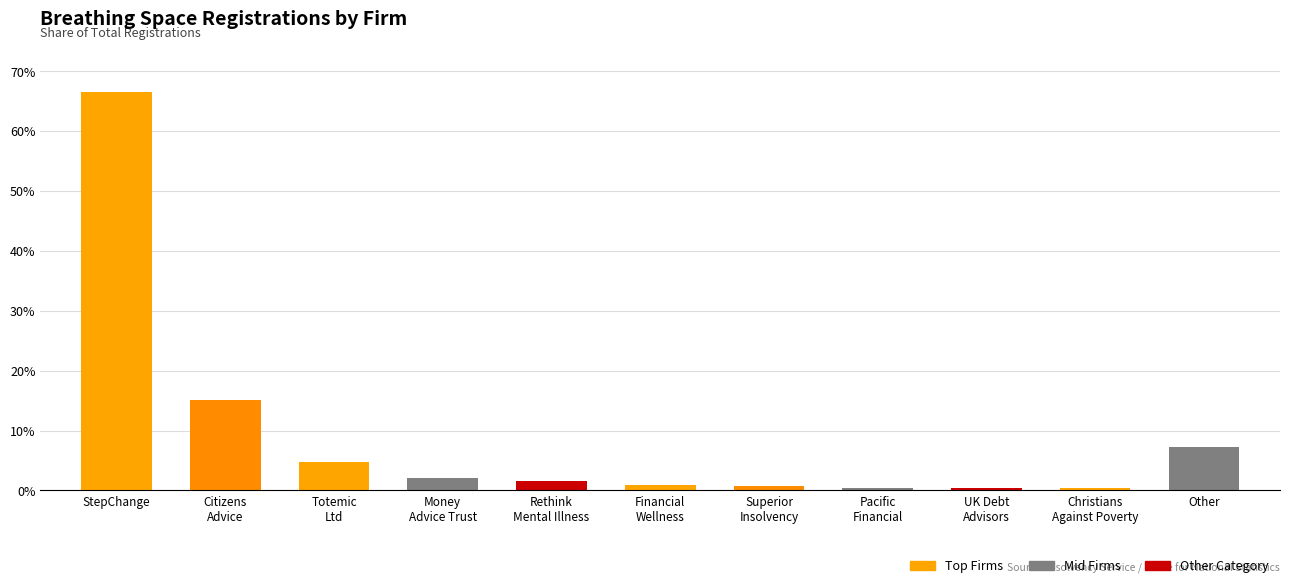

At which category does the chart reach its peak across all series?

StepChange